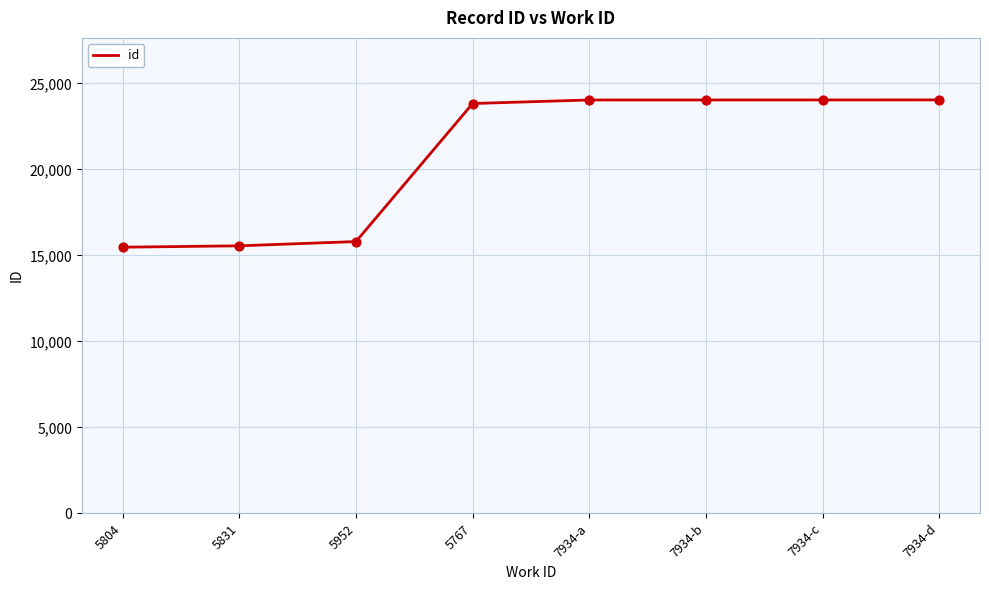

Between 5831 and 7934-c, which is larger?

7934-c